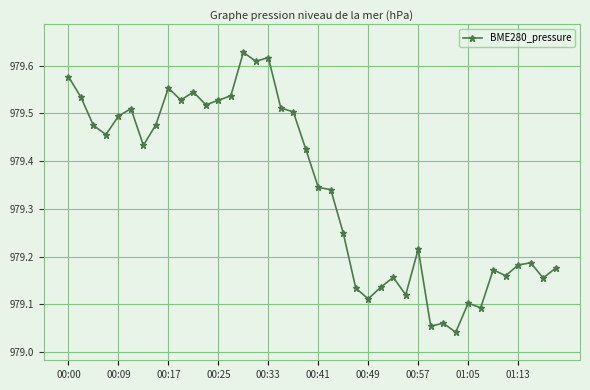

True or false: there are more than 2 points higher than both neighbors.

True